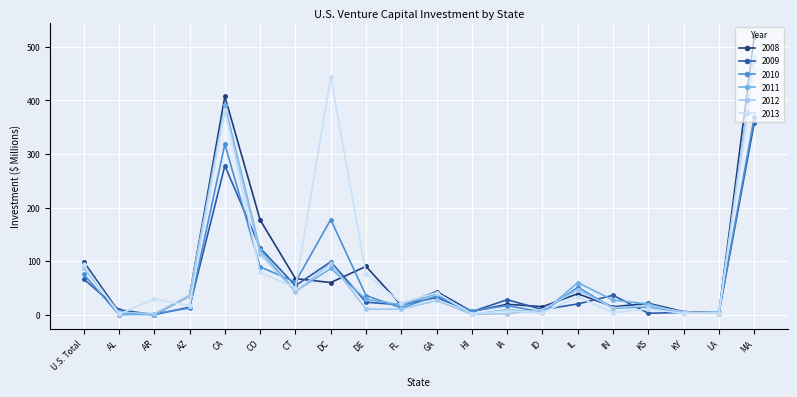

How many lines are shown in the chart?

6